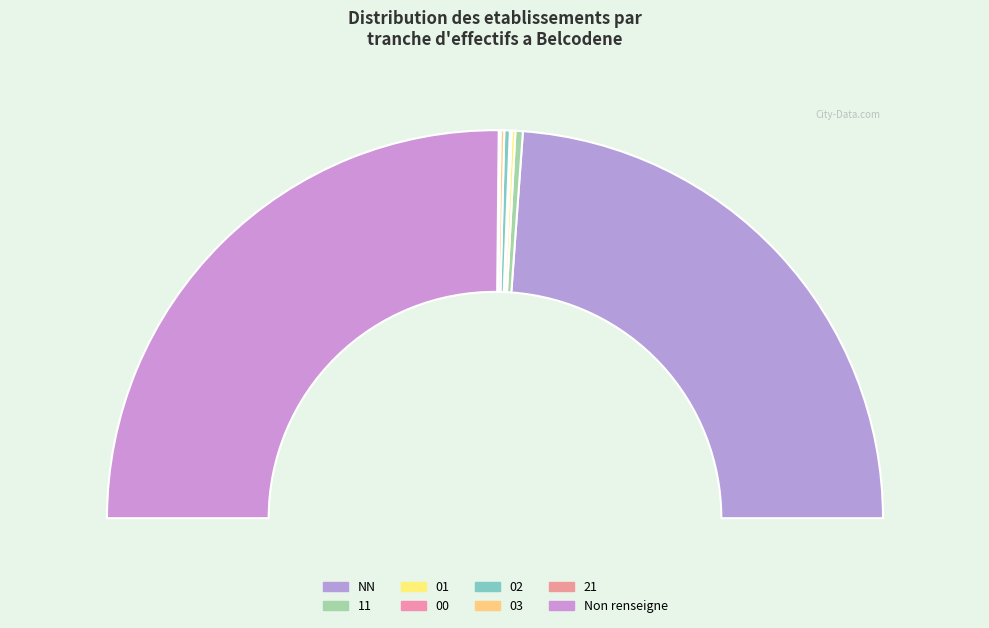

To the nearest percent, what is the difference between the largest and smallest slice percentages?

50%